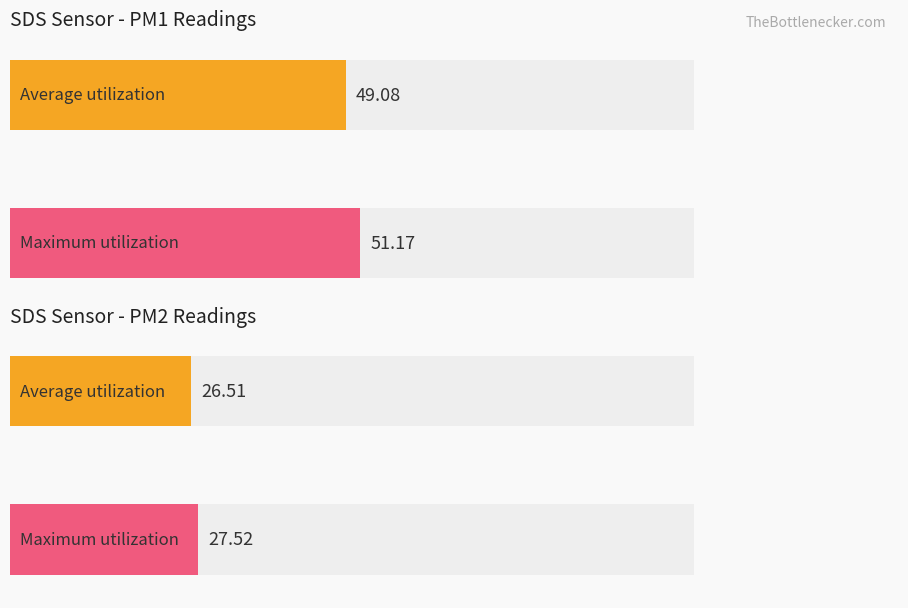

The value of SDS_P2 at 00:17 is 41.4. True or false?

False